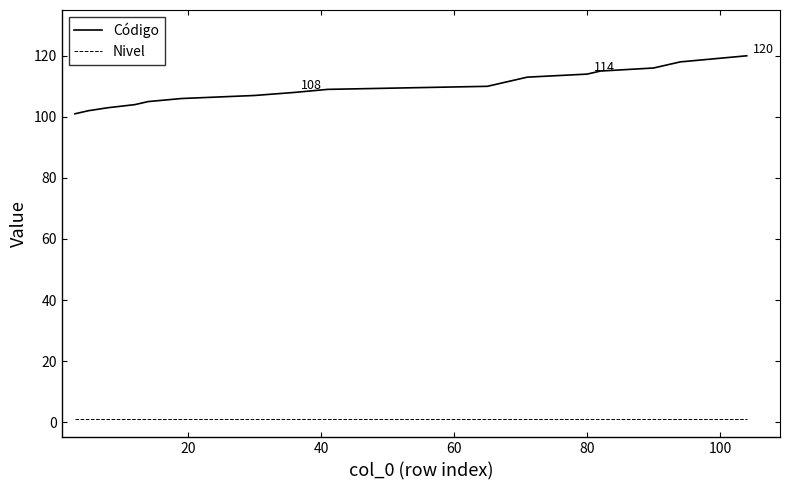

Which series has the largest range (max minus min)?

Código